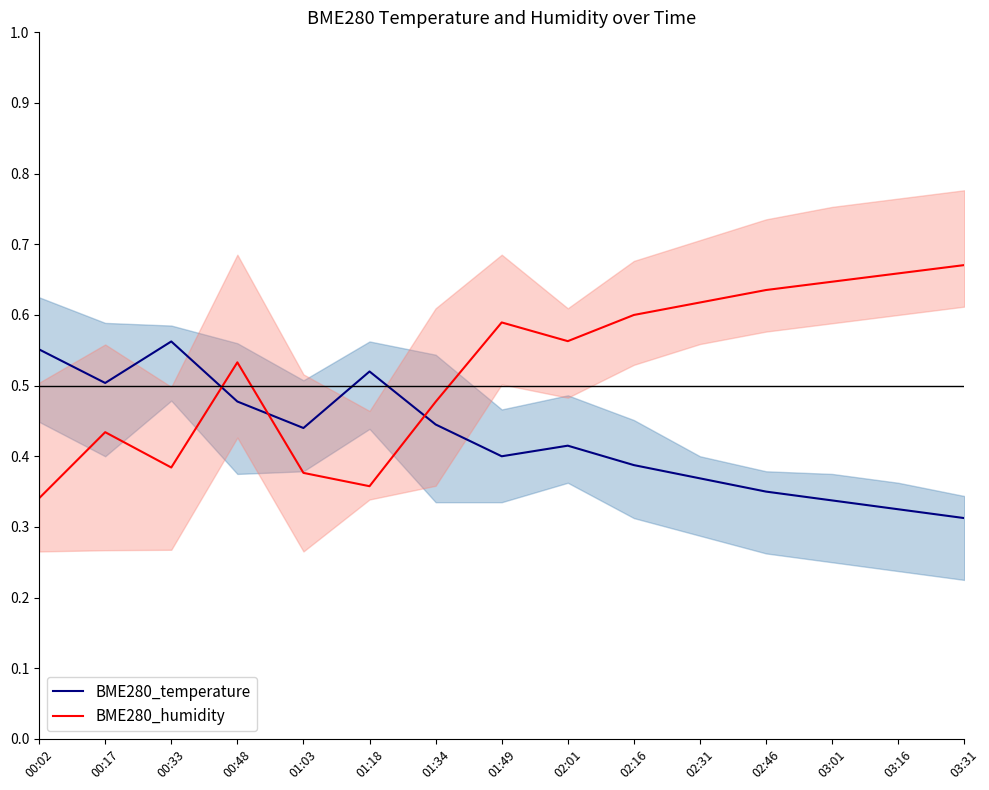

Is the value of BME280_humidity at 01:34 greater than the value of BME280_temperature at 00:17?

No